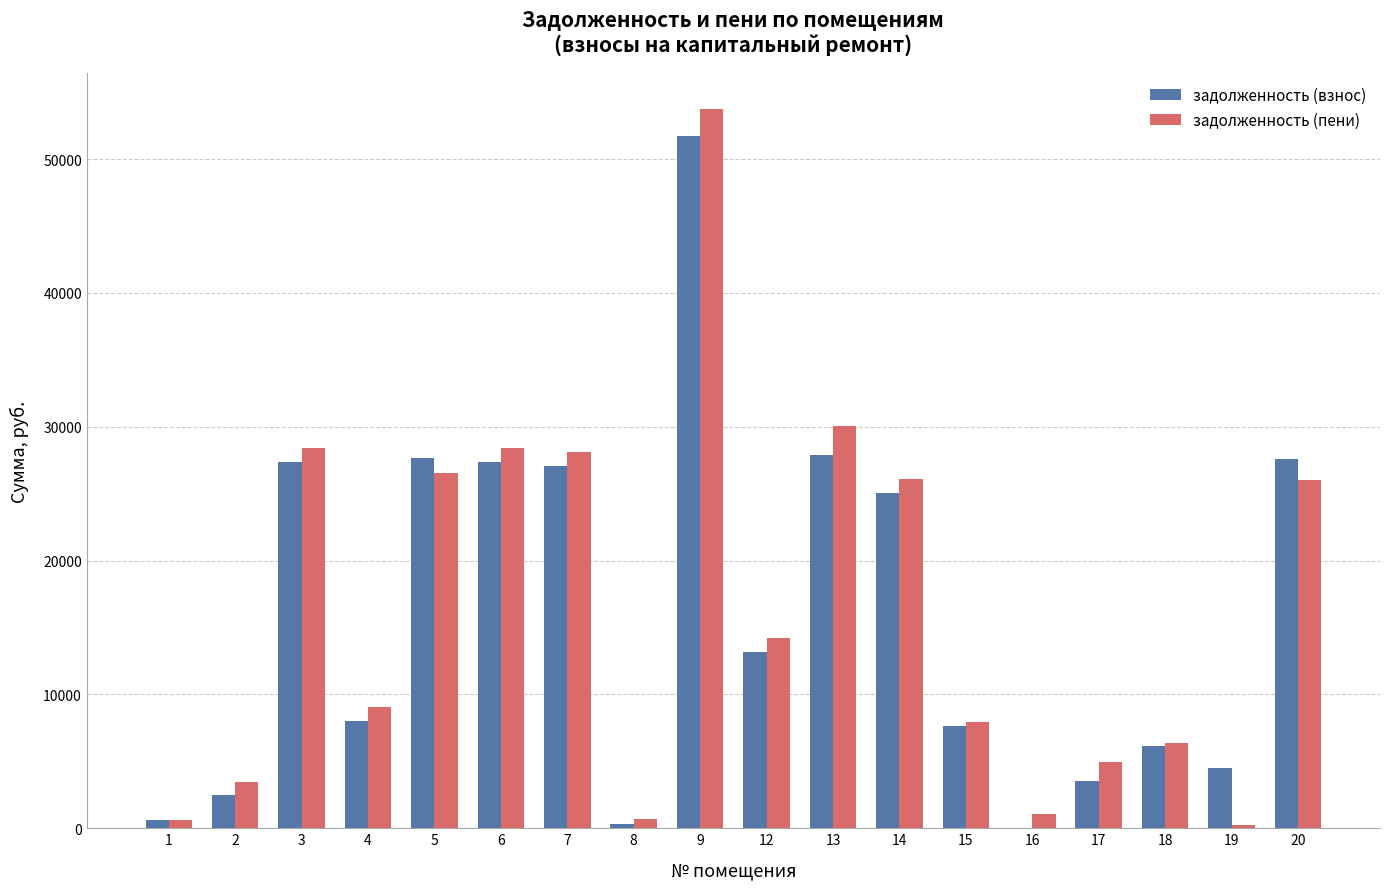

Between 3 and 15, which series saw the biggest shift?

задолженность (пени)